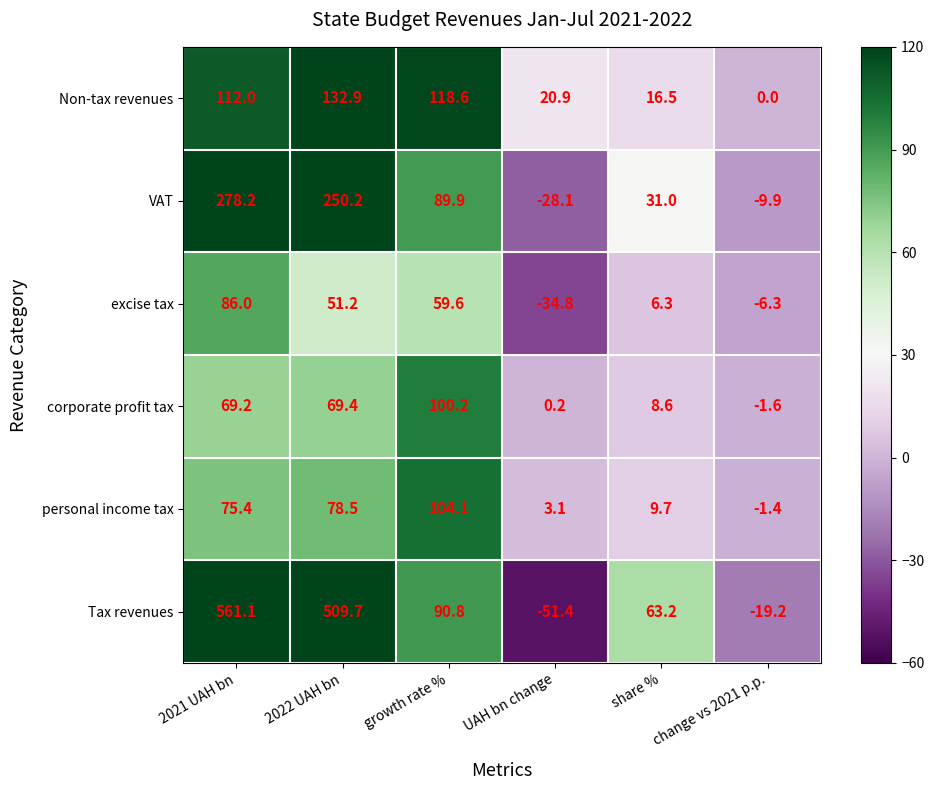

Which category has the lowest value in the VAT series?

UAH bn change